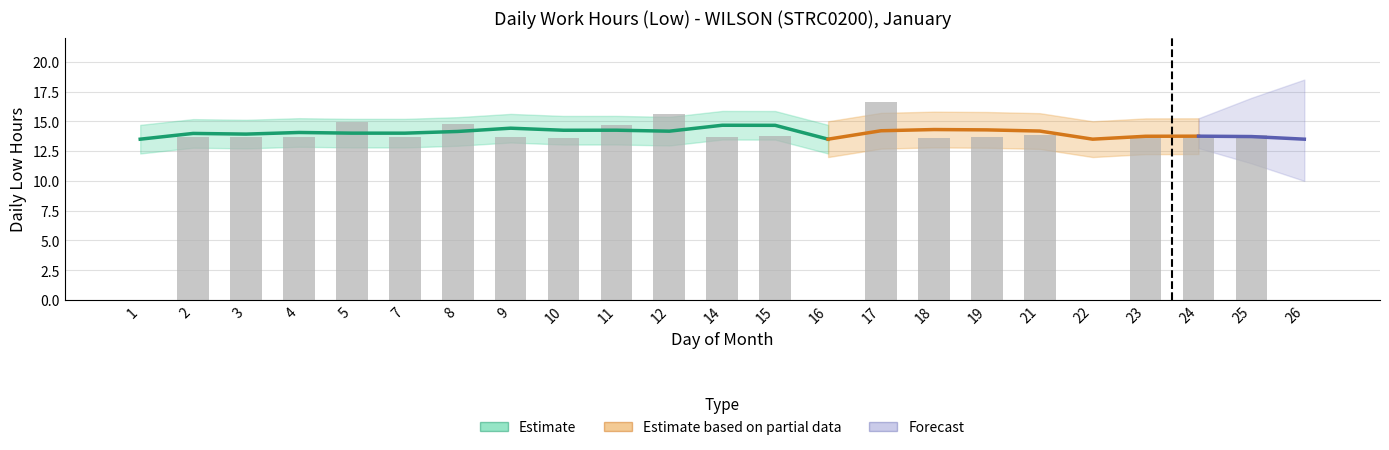

What is the change in value from 5 to 11?

-0.2